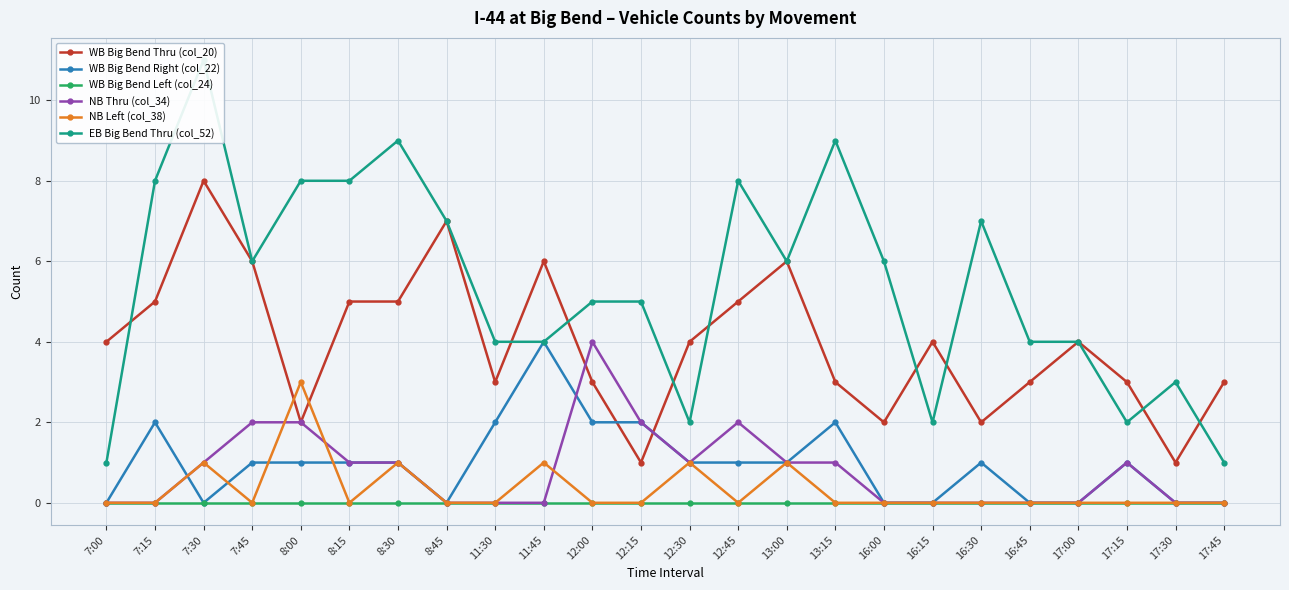

Reading left to right, what are all the values shown in this chart?

WB Big Bend Thru (col_20): 4	5	8	6	2	5	5	7	3	6	3	1	4	5	6	3	2	4	2	3	4	3	1	3
WB Big Bend Right (col_22): 0	2	0	1	1	1	1	0	2	4	2	2	1	1	1	2	0	0	1	0	0	1	0	0
WB Big Bend Left (col_24): 0	0	0	0	0	0	0	0	0	0	0	0	0	0	0	0	0	0	0	0	0	0	0	0
NB Thru (col_34): 0	0	1	2	2	1	1	0	0	0	4	2	1	2	1	1	0	0	0	0	0	1	0	0
NB Left (col_38): 0	0	1	0	3	0	1	0	0	1	0	0	1	0	1	0	0	0	0	0	0	0	0	0
EB Big Bend Thru (col_52): 1	8	11	6	8	8	9	7	4	4	5	5	2	8	6	9	6	2	7	4	4	2	3	1